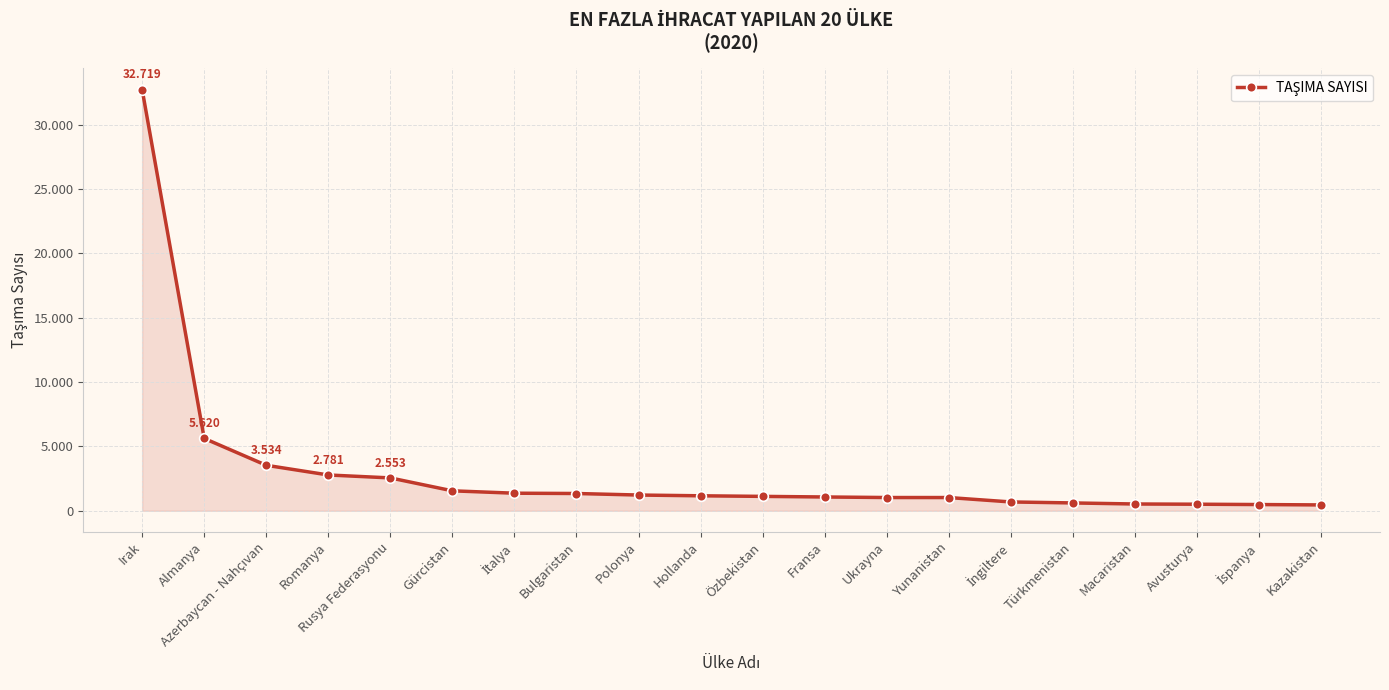

Is it true that the value at Azerbaycan - Nahçıvan is 1660?

False